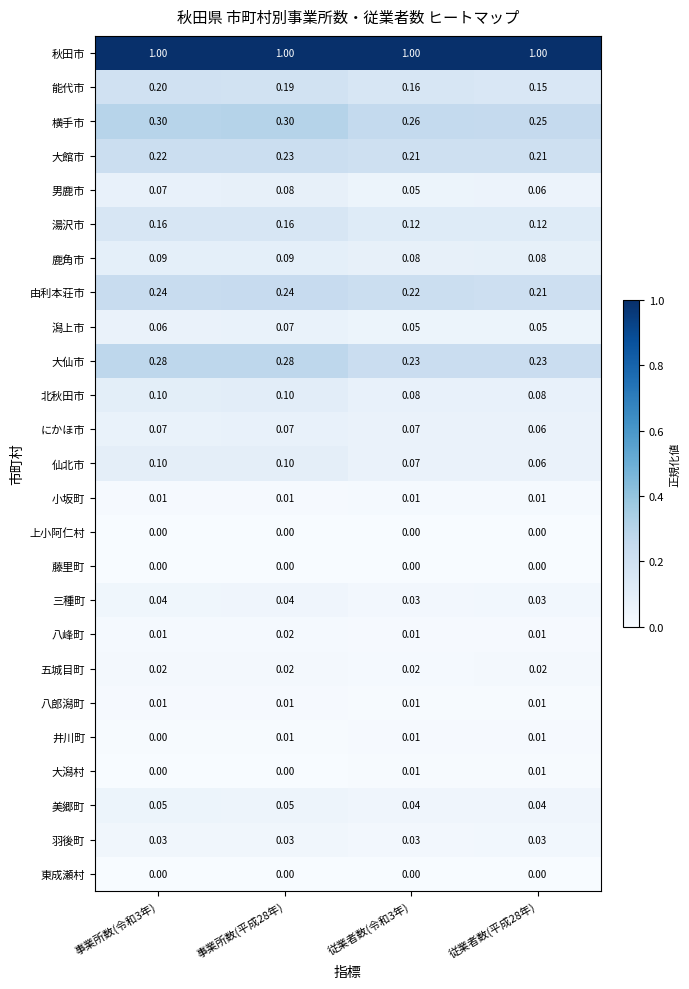

Is the value of 八峰町 at 従業者数(令和3年) greater than the value of 五城目町 at 従業者数(平成28年)?

No